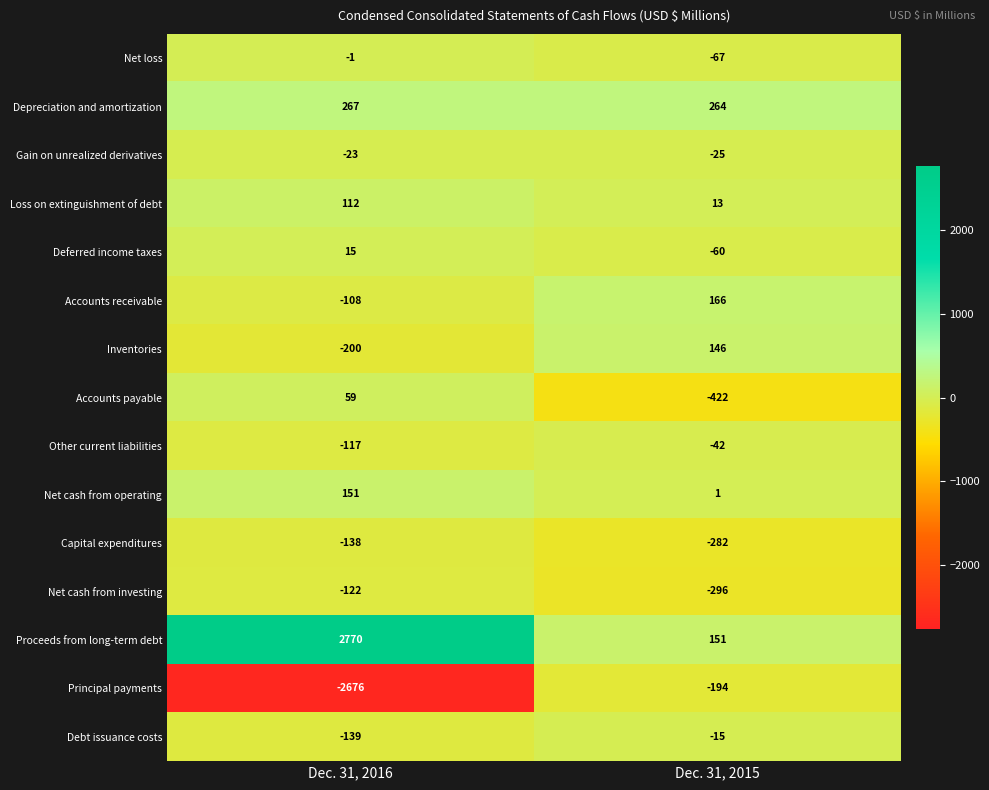

Rank the series at Dec. 31, 2016 from lowest to highest value.

Principal payments, Inventories, Debt issuance costs, Capital expenditures, Net cash from investing, Other current liabilities, Accounts receivable, Gain on unrealized derivatives, Net loss, Deferred income taxes, Accounts payable, Loss on extinguishment of debt, Net cash from operating, Depreciation and amortization, Proceeds from long-term debt